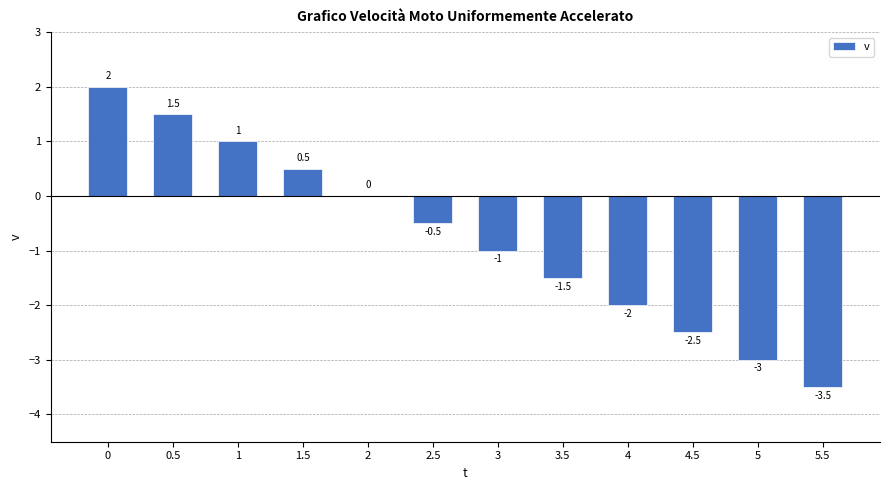

Between 3 and 0.5, which is larger?

0.5